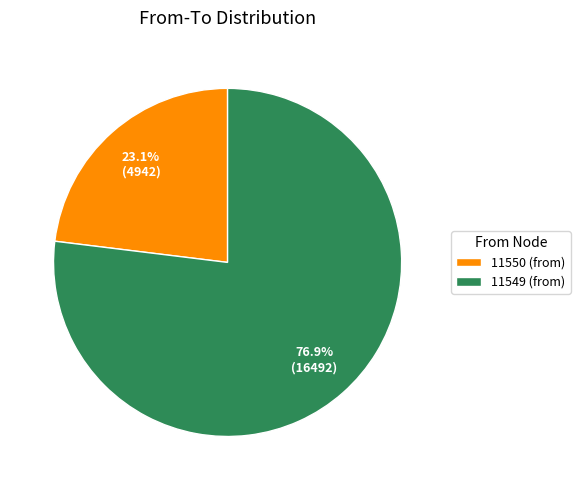

Which category has the biggest portion of the pie?

11549 (from)